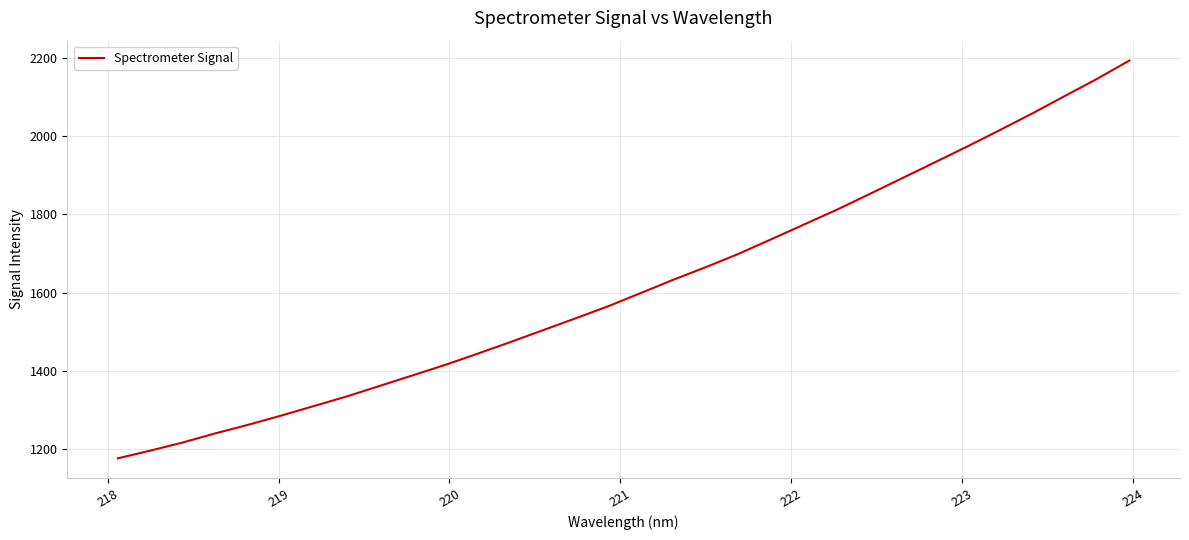

What is the difference between the maximum and minimum values?

1016.3